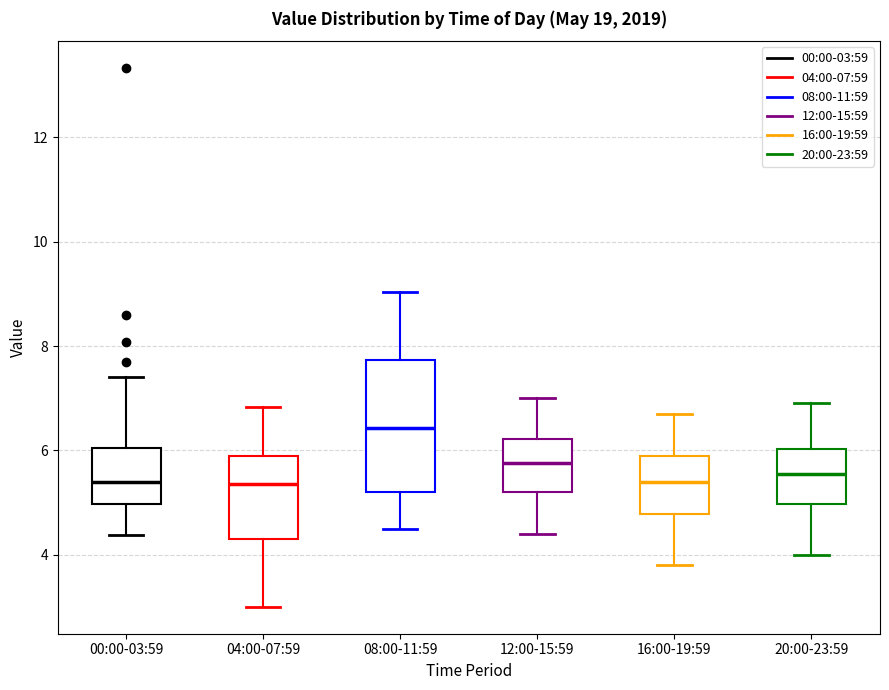

Reading left to right, transcribe this box plot: for each box, give where its median line is, the range the box spans, and where its two whiskers end, as read against the y-axis. The values are not printed on the chart, so give them approximately, as read against the axis.

00:00-03:59: median 5.4, box 5.0 to 6.0, whiskers 4.4 to 7.4
04:00-07:59: median 5.4, box 4.2 to 6.0, whiskers 3.0 to 6.8
08:00-11:59: median 6.4, box 5.2 to 7.8, whiskers 4.6 to 9.0
12:00-15:59: median 5.8, box 5.2 to 6.2, whiskers 4.4 to 7.0
16:00-19:59: median 5.4, box 4.8 to 6.0, whiskers 3.8 to 6.8
20:00-23:59: median 5.6, box 5.0 to 6.0, whiskers 4.0 to 7.0